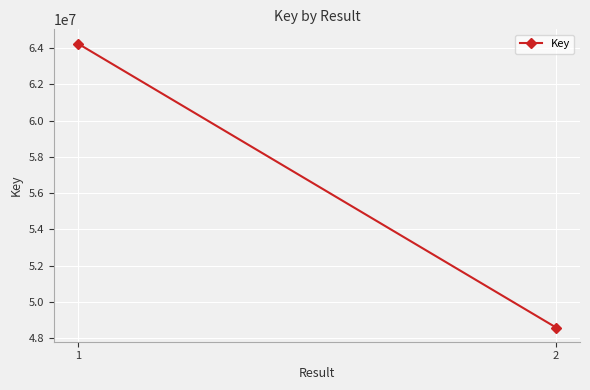

How many categories are shown in the chart?

2